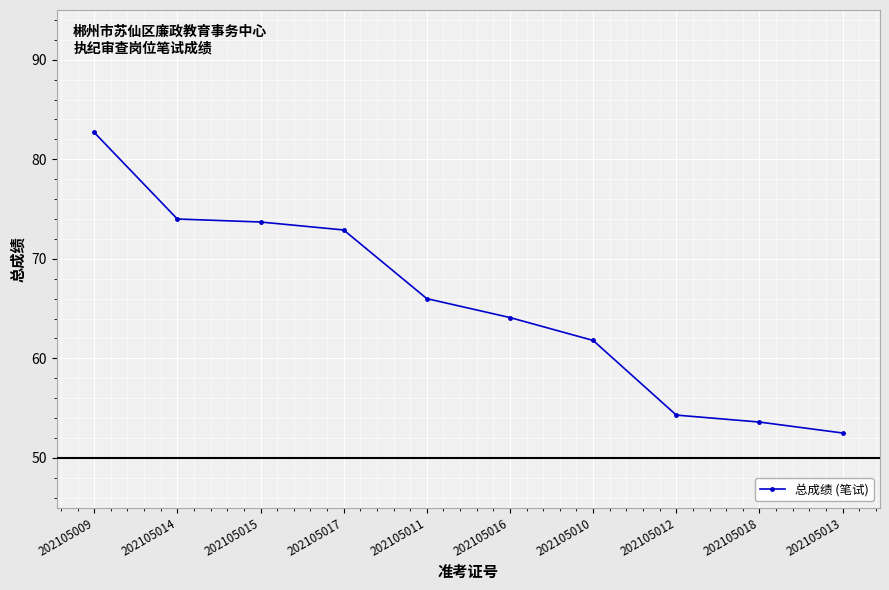

Is this an area chart (filled region under the line)?

No